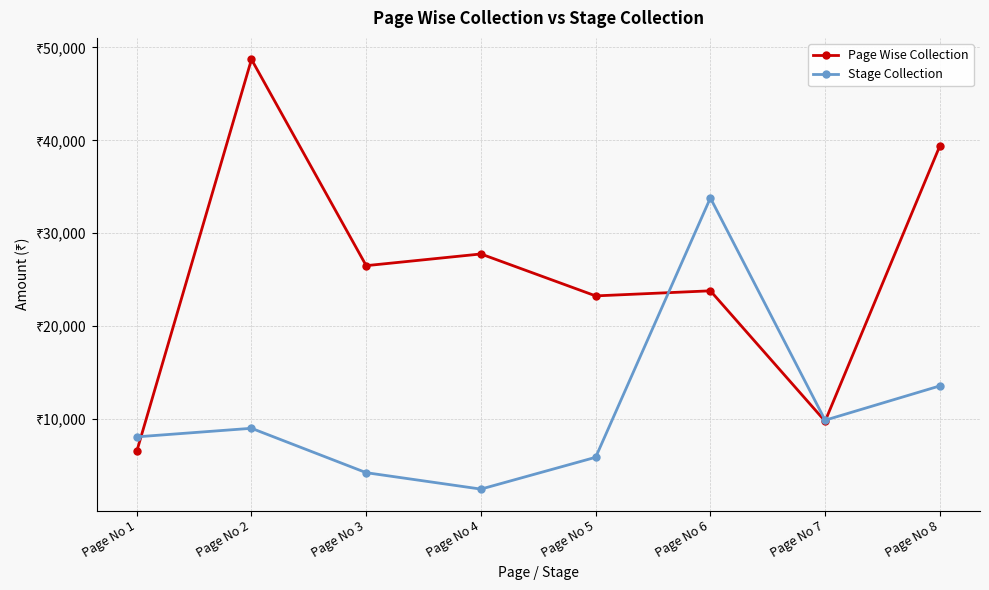

What are all the series names shown in the legend?

Page Wise Collection, Stage Collection